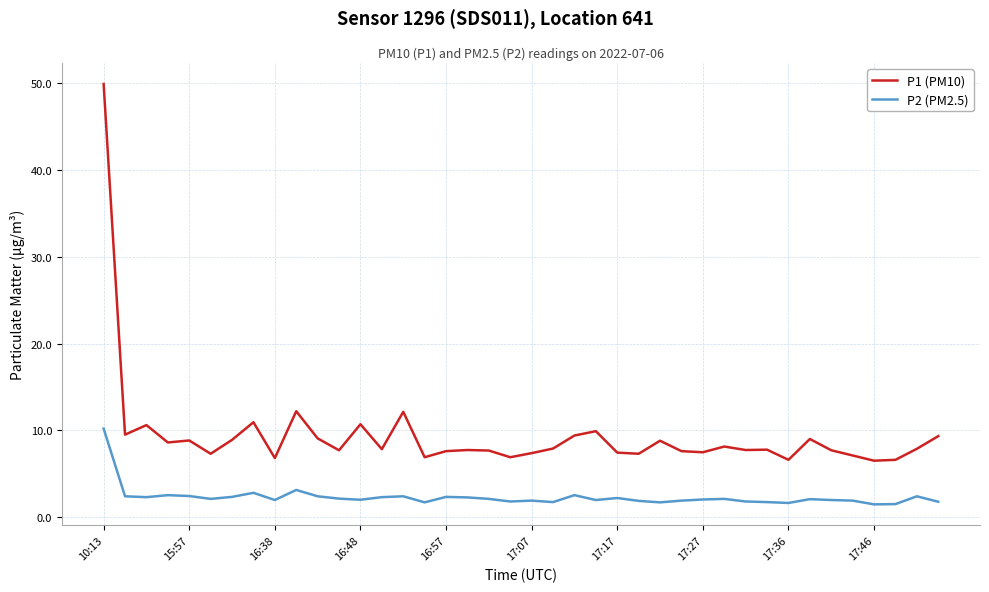

Rank the series by their maximum value, from lowest to highest.

P2 (PM2.5), P1 (PM10)